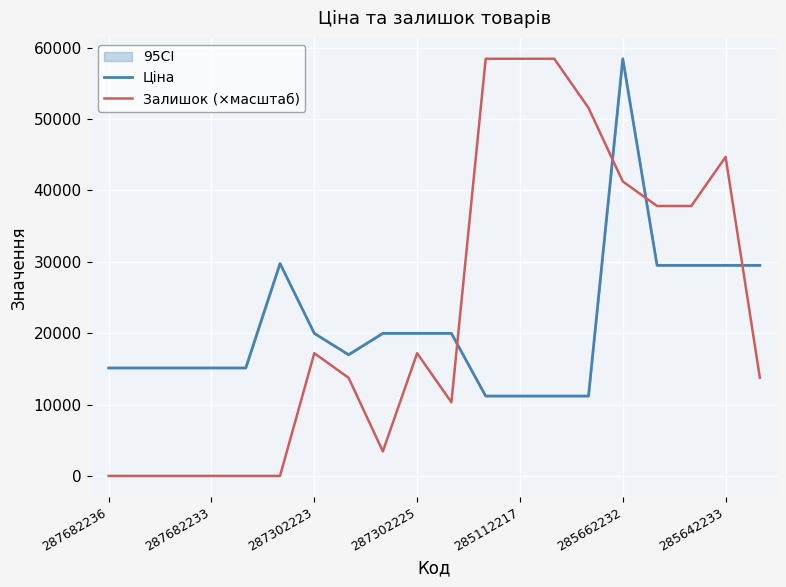

Which series ends up on top after the final intersection of Залишок (×масштаб) and Ціна?

Ціна